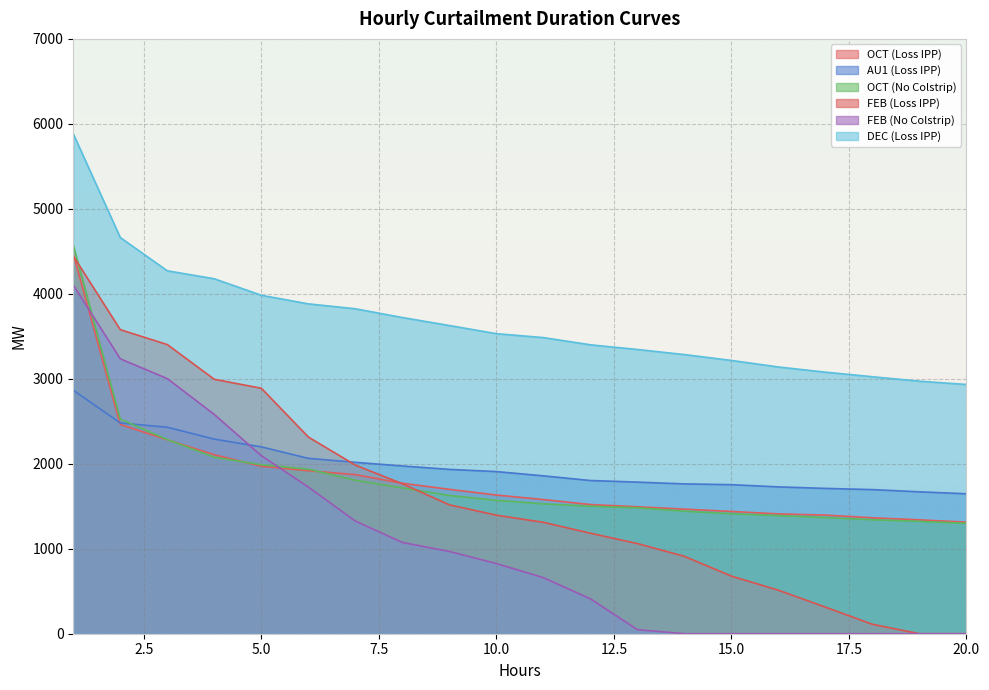

What is the sum of the OCT (No Colstrip) values at 11 and 15?

2940